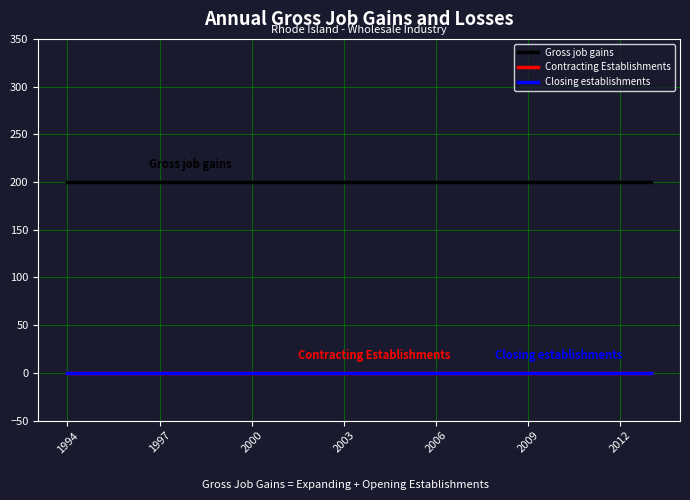

Which series has the largest total across all categories?

Gross job gains